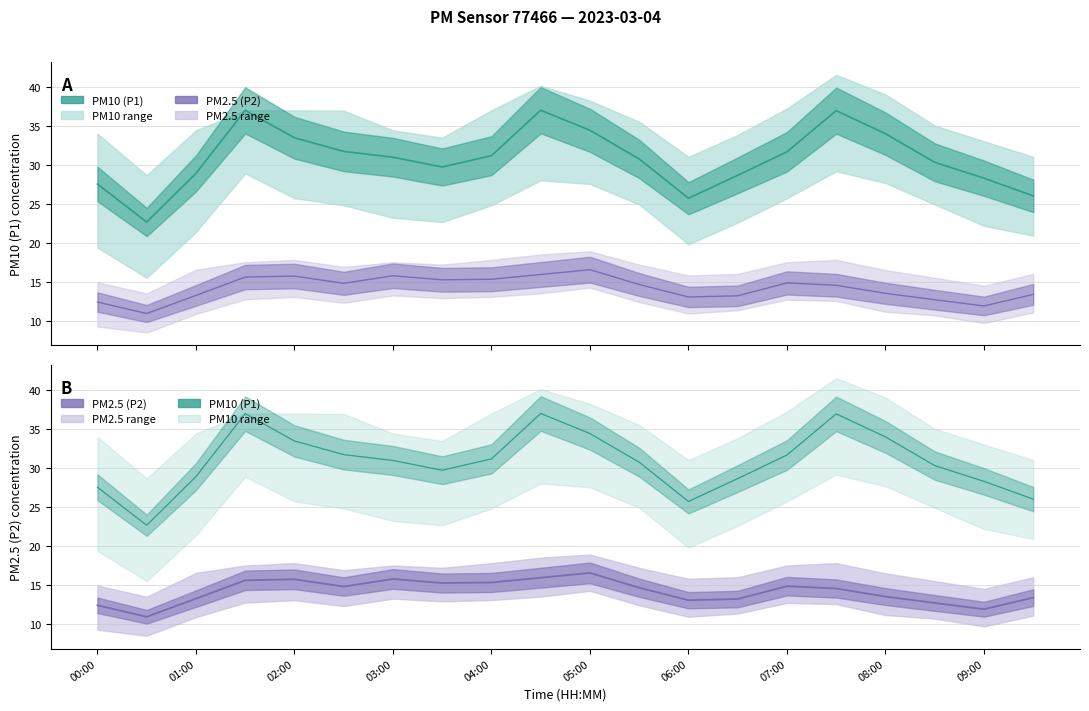

What is the difference between the P2 values at 09:00 and 07:00?

2.9